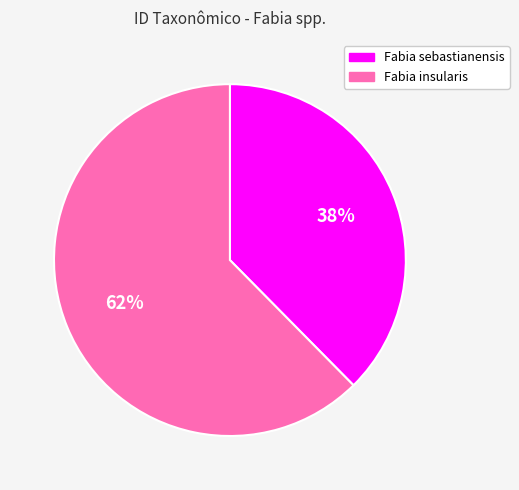

Which slice is the largest?

Fabia insularis